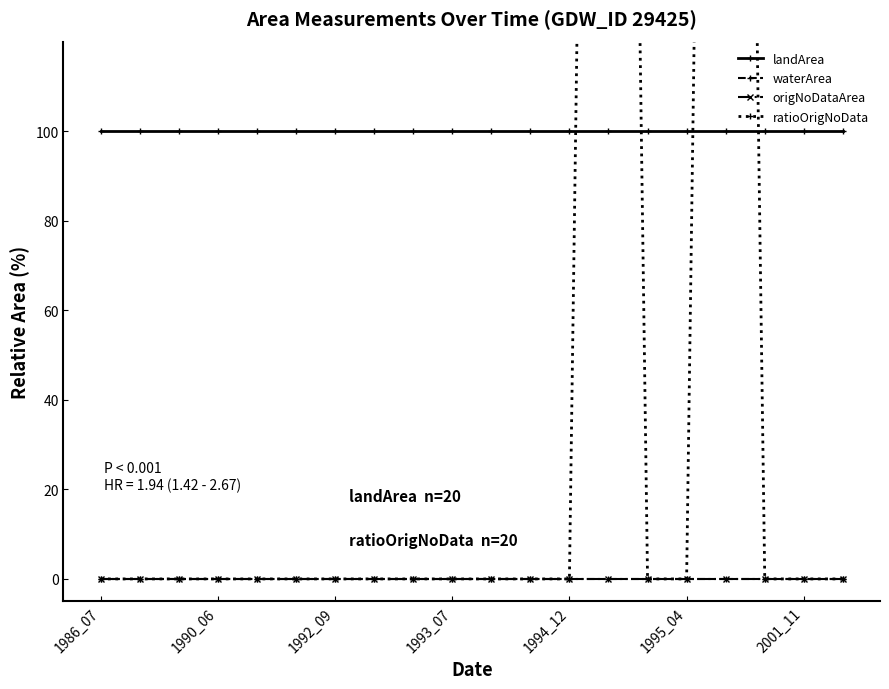

How many lines are shown in the chart?

4